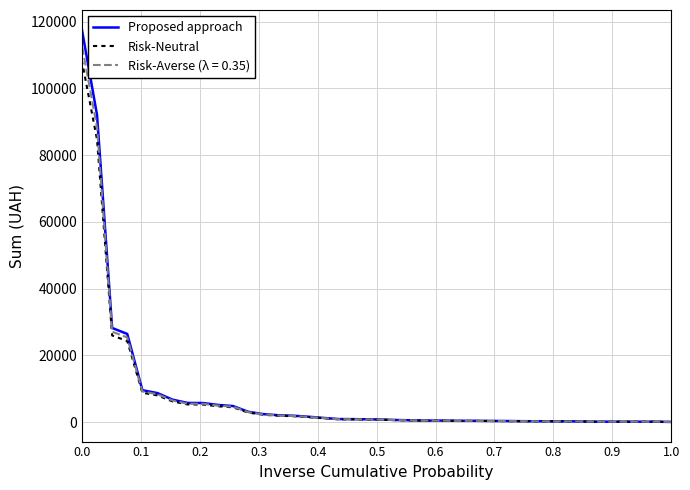

How many lines are shown in the chart?

2